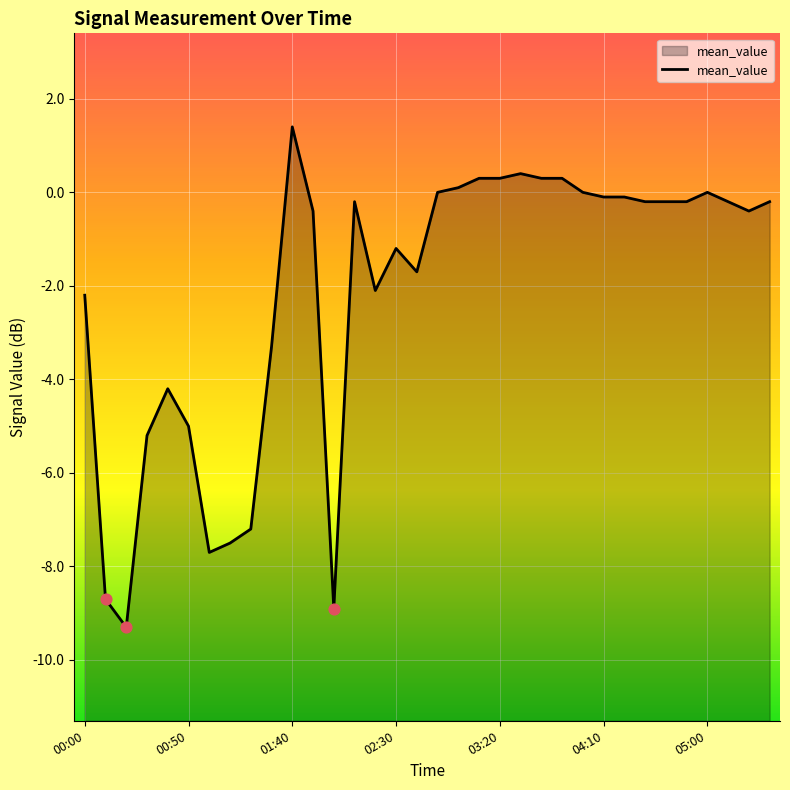

Which has a higher value, 17 or 02:30?

17